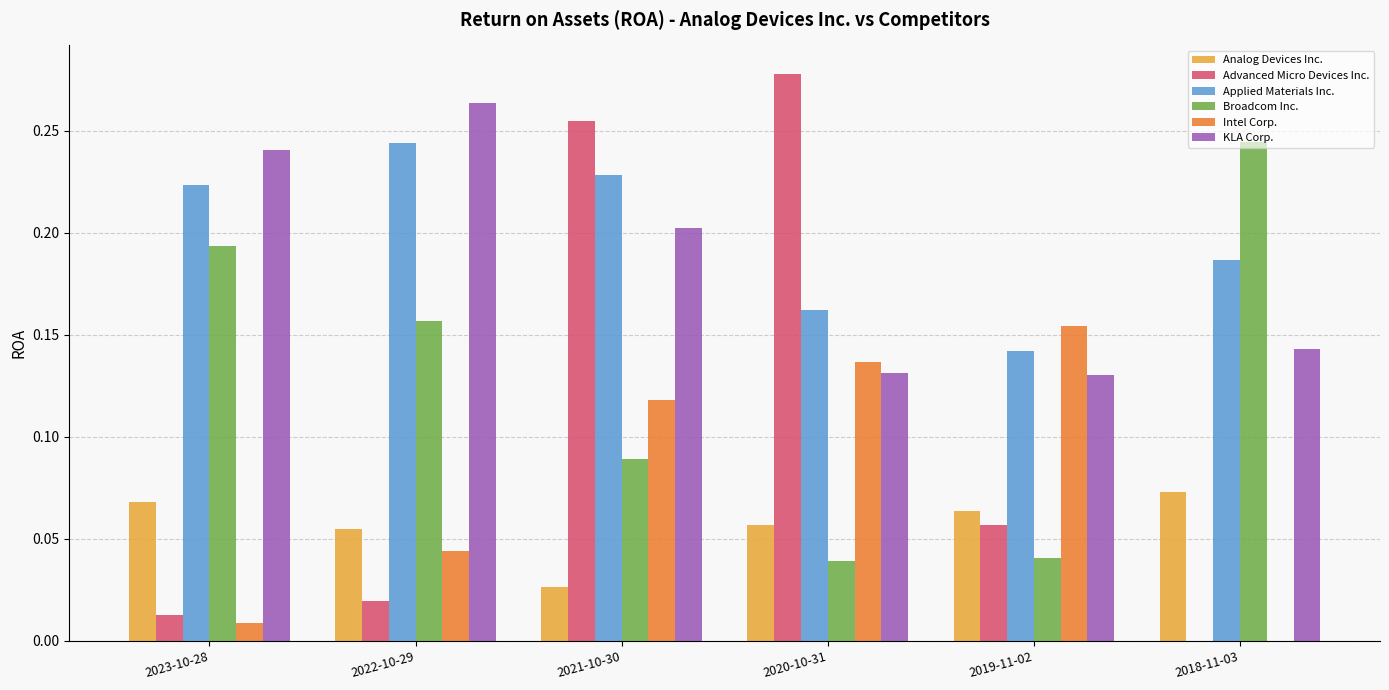

Is it true that Applied Materials Inc. equals 0.2 at 2020-10-31?

True